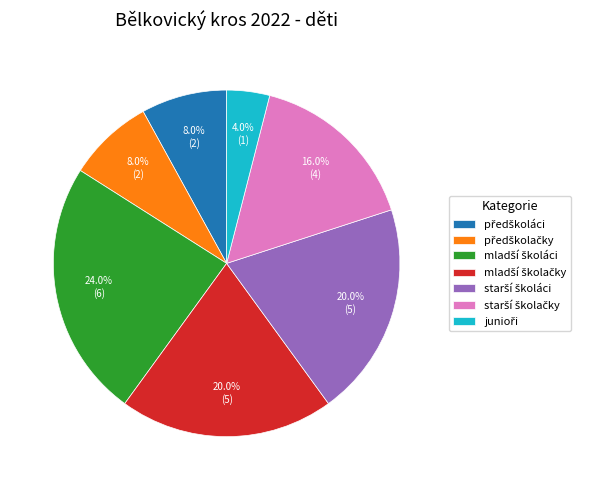

Is there a majority slice in this chart?

No